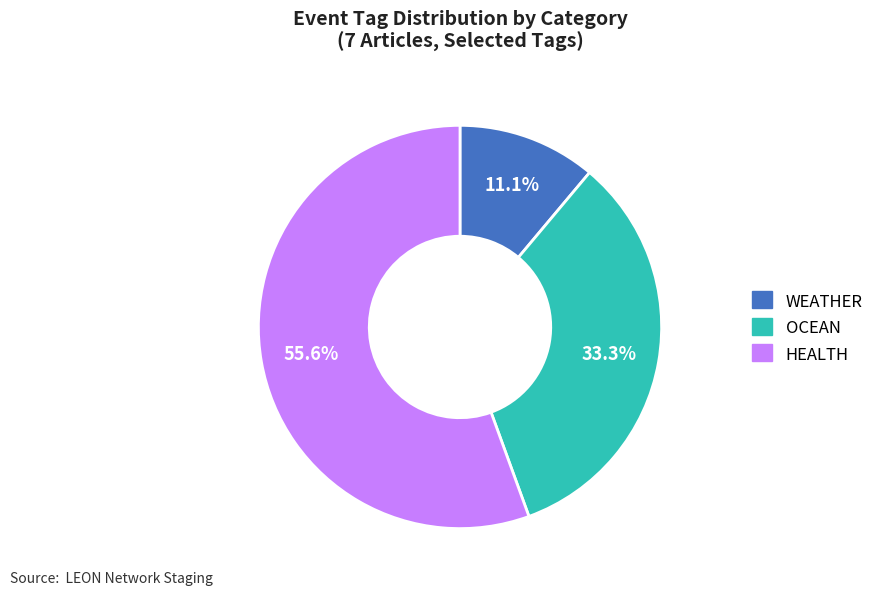

Does any single category account for the majority?

Yes